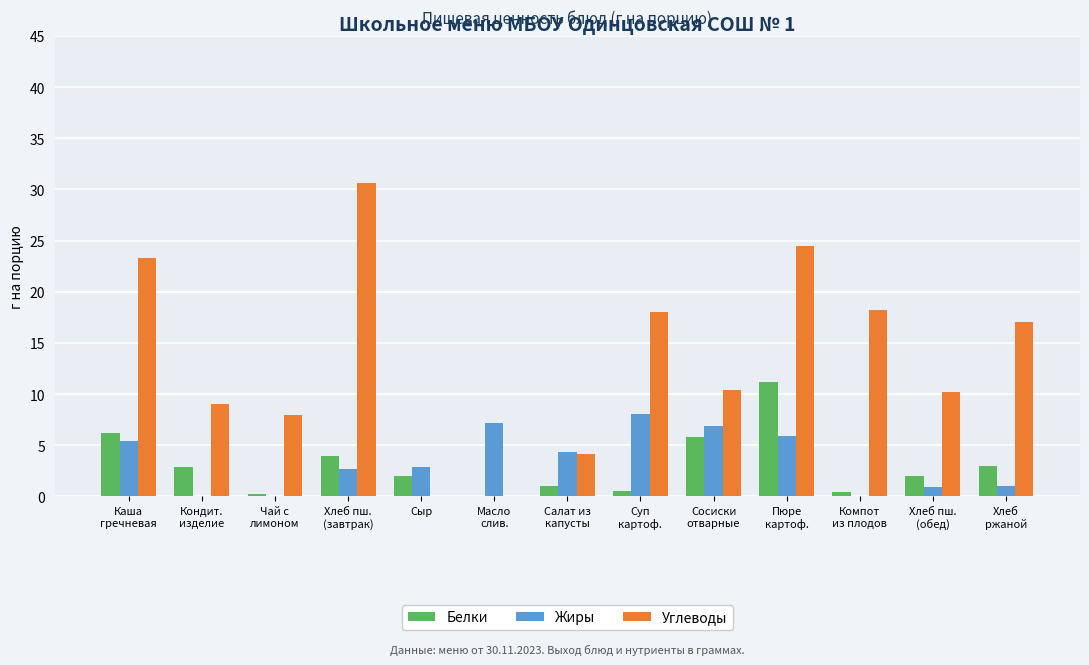

What is the sum of all Белки values?

39.4